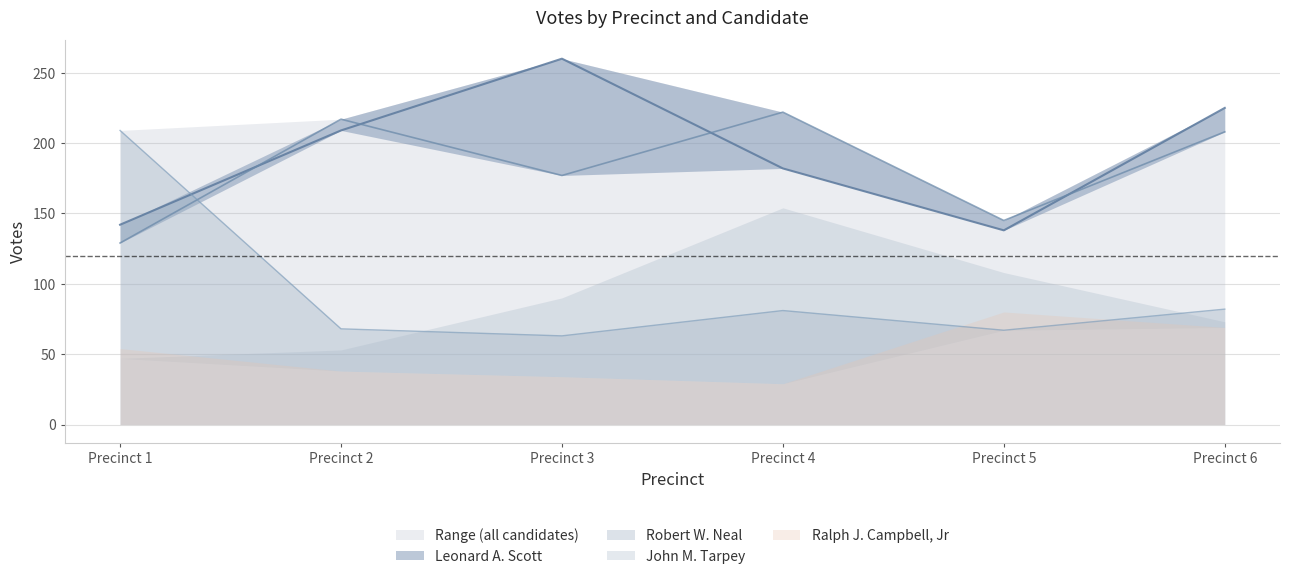

At which label does Robert W. Neal reach its peak?

Precinct 1